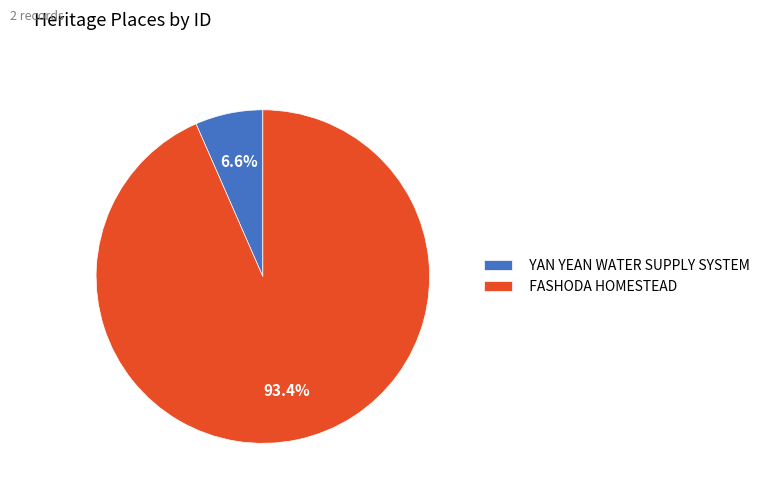

What is the smallest slice in the pie chart?

YAN YEAN WATER SUPPLY SYSTEM